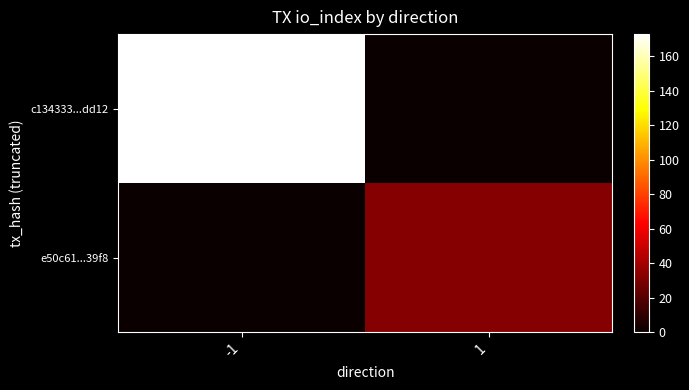

At which category does the chart reach its peak across all series?

-1